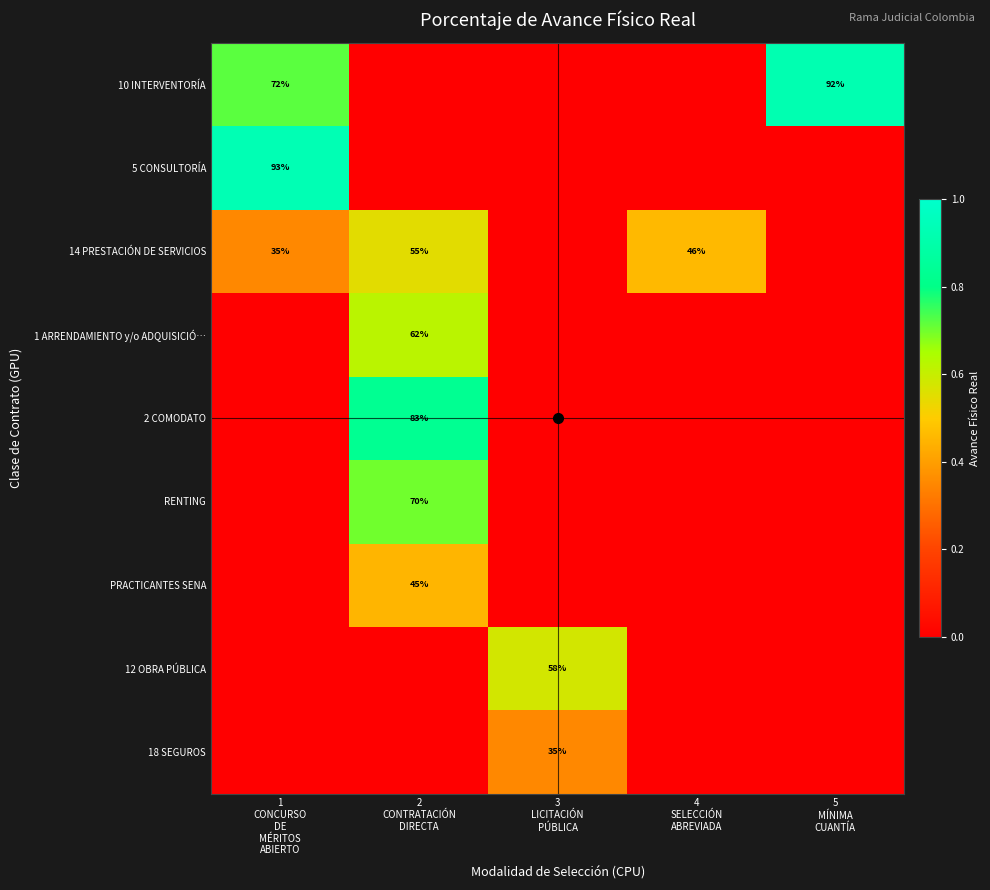

Is it true that 12 OBRA PÚBLICA equals 0.2 at 3 LICITACIÓN PÚBLICA?

False